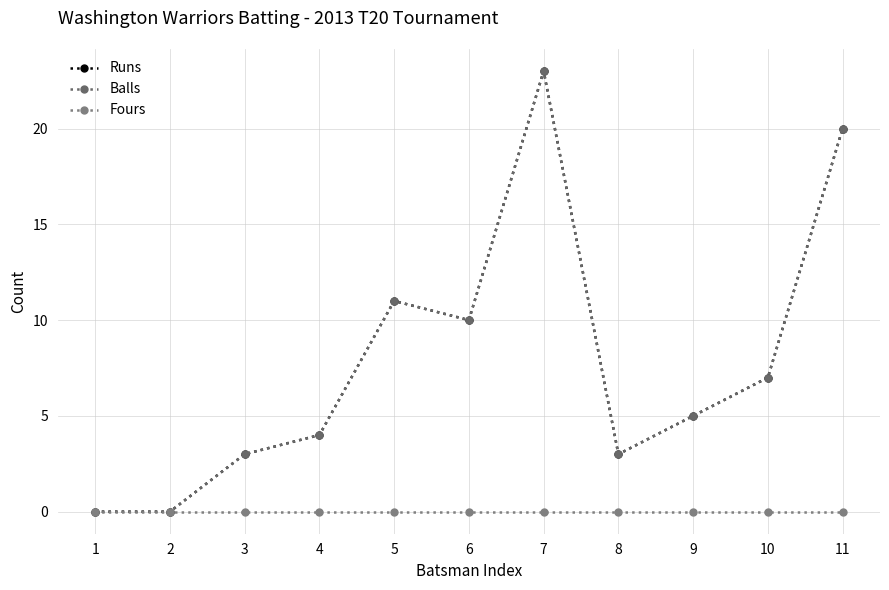

Does the chart have visible grid lines?

Yes